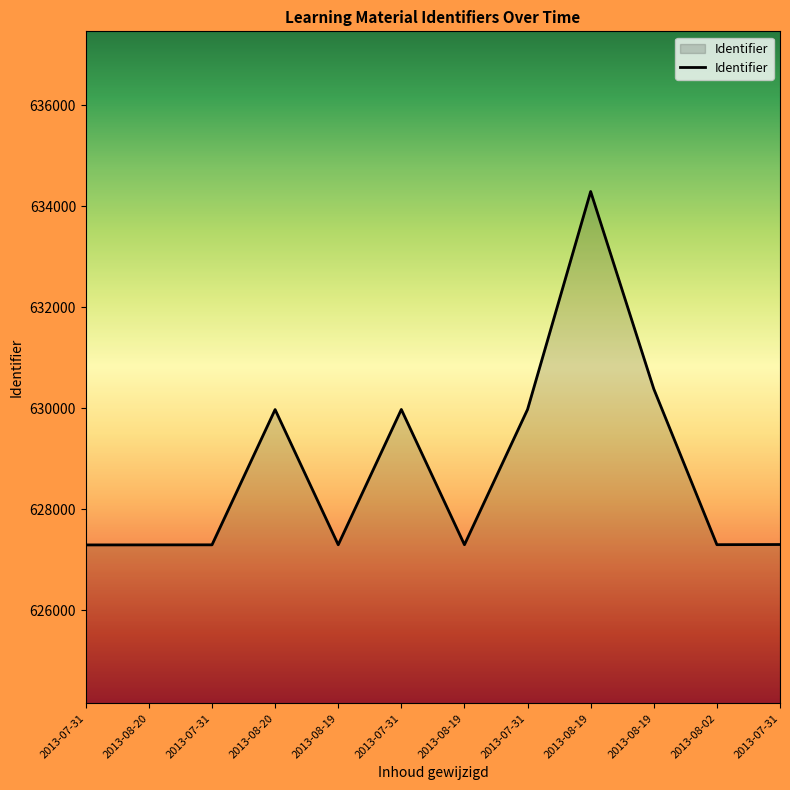

Does the chart have visible grid lines?

No